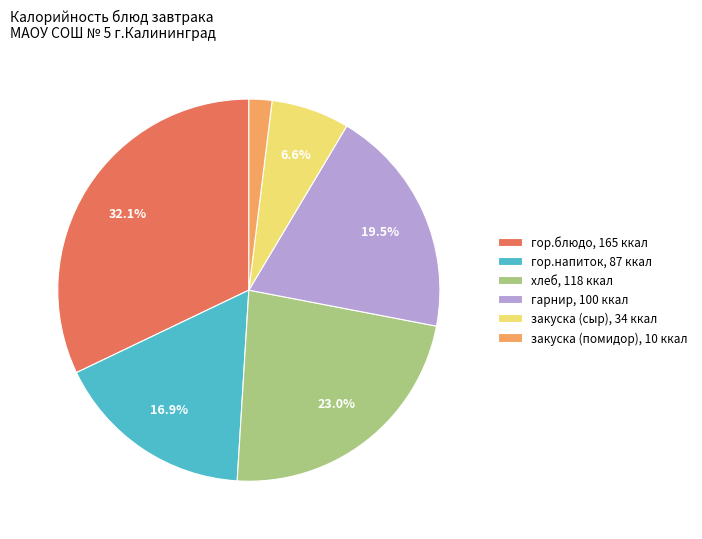

To the nearest percent, what portion does гор.напиток represent?

17%